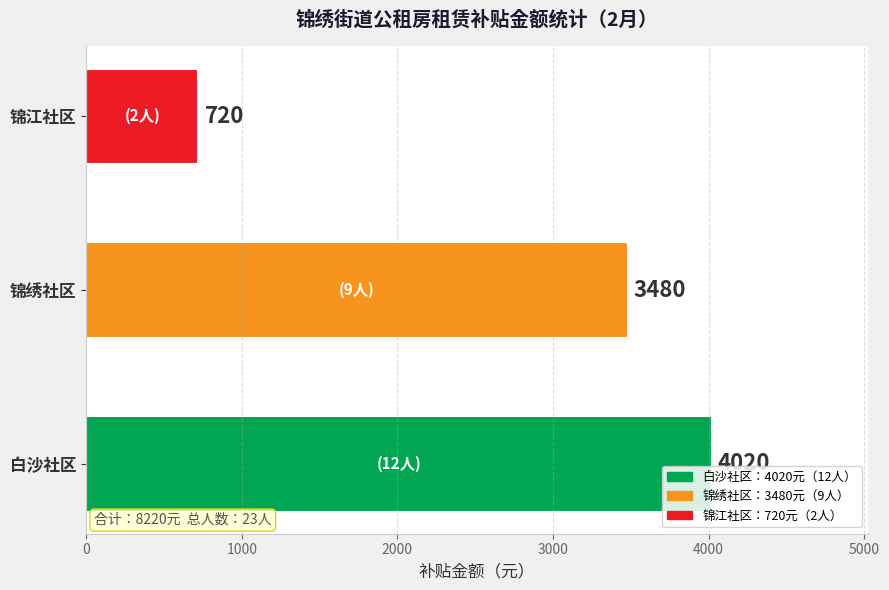

What is the greatest value displayed?

4020